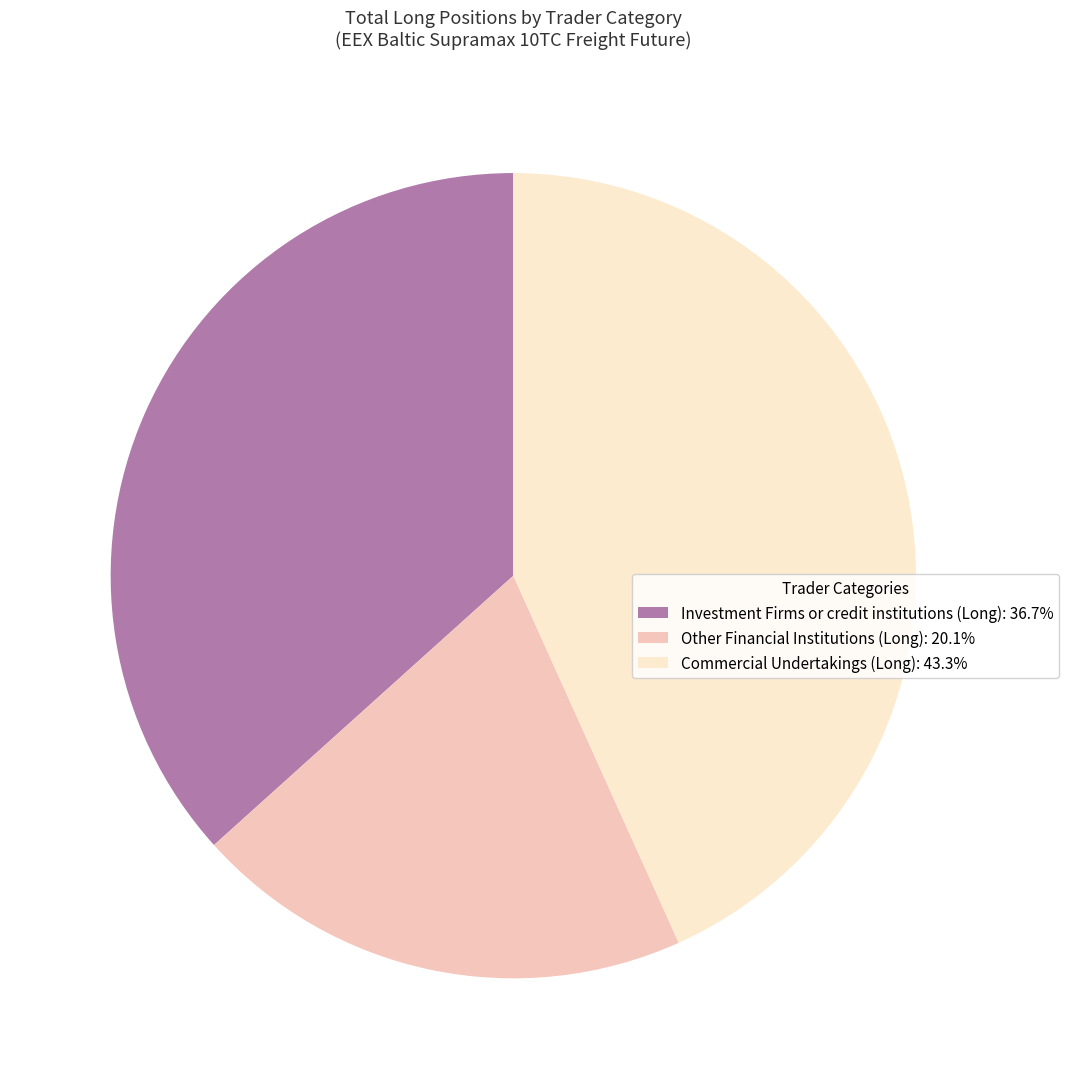

Is the sum of Commercial Undertakings (Long) and Other Financial Institutions (Long) greater than half?

Yes